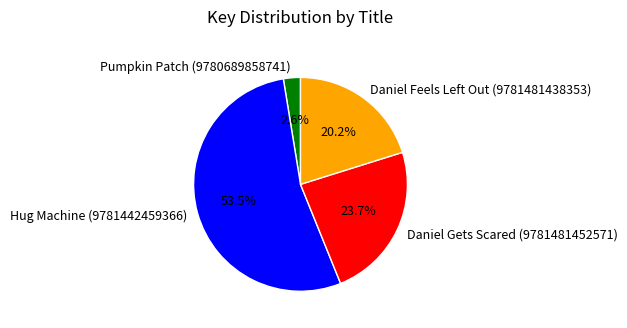

What percentage is the Daniel Gets Scared (9781481452571) slice, to the nearest percent?

24%